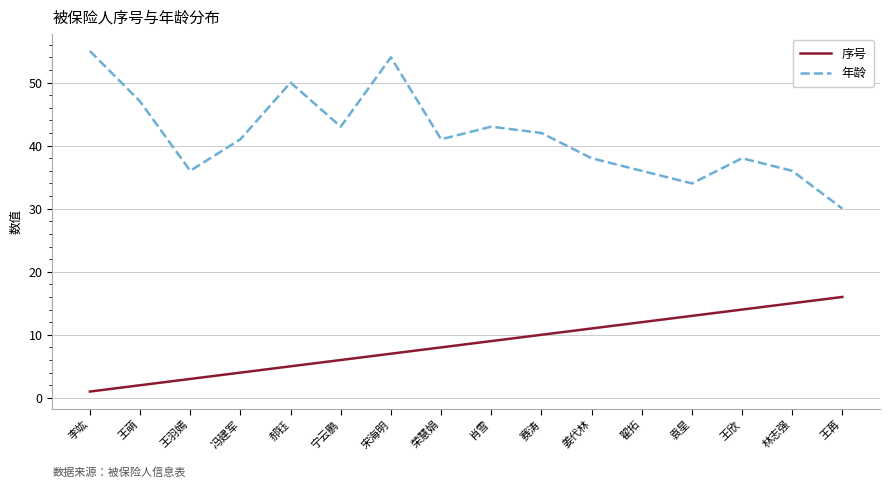

What is the minimum value for 年龄?

30